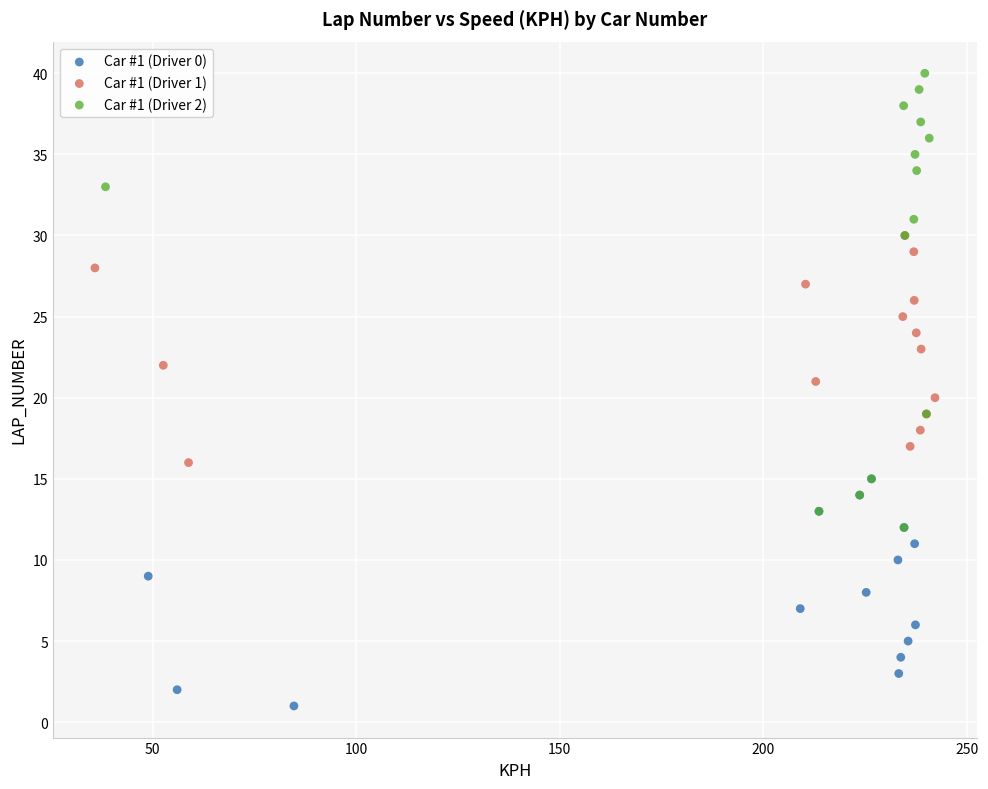

Which series reaches the maximum Y coordinate?

Car #1 (Driver 2)